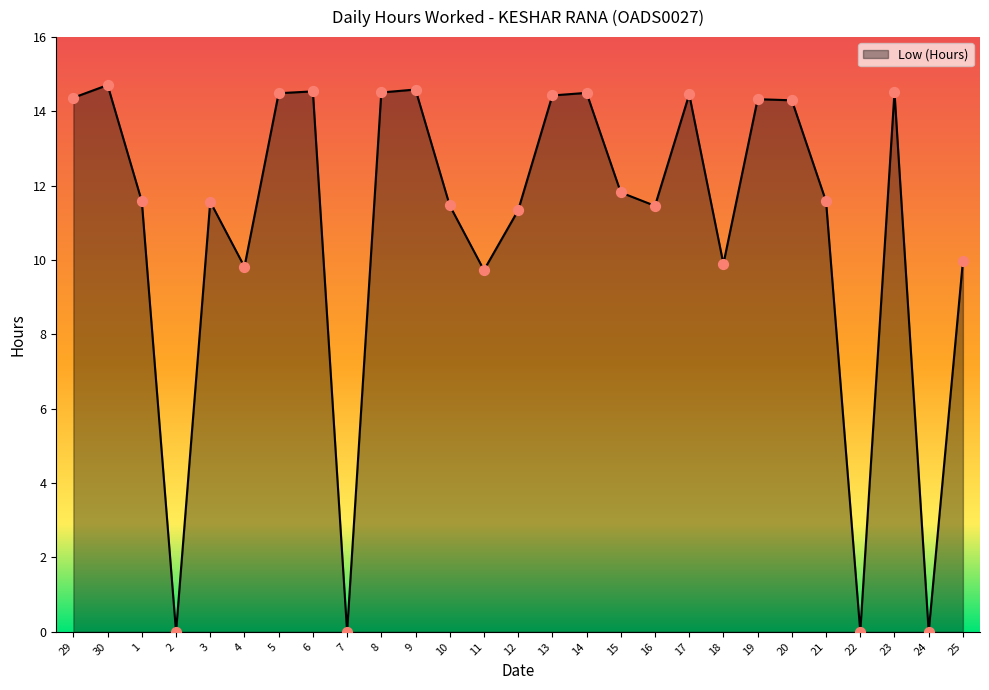

What is the change in value from 7 to 11?

+9.7